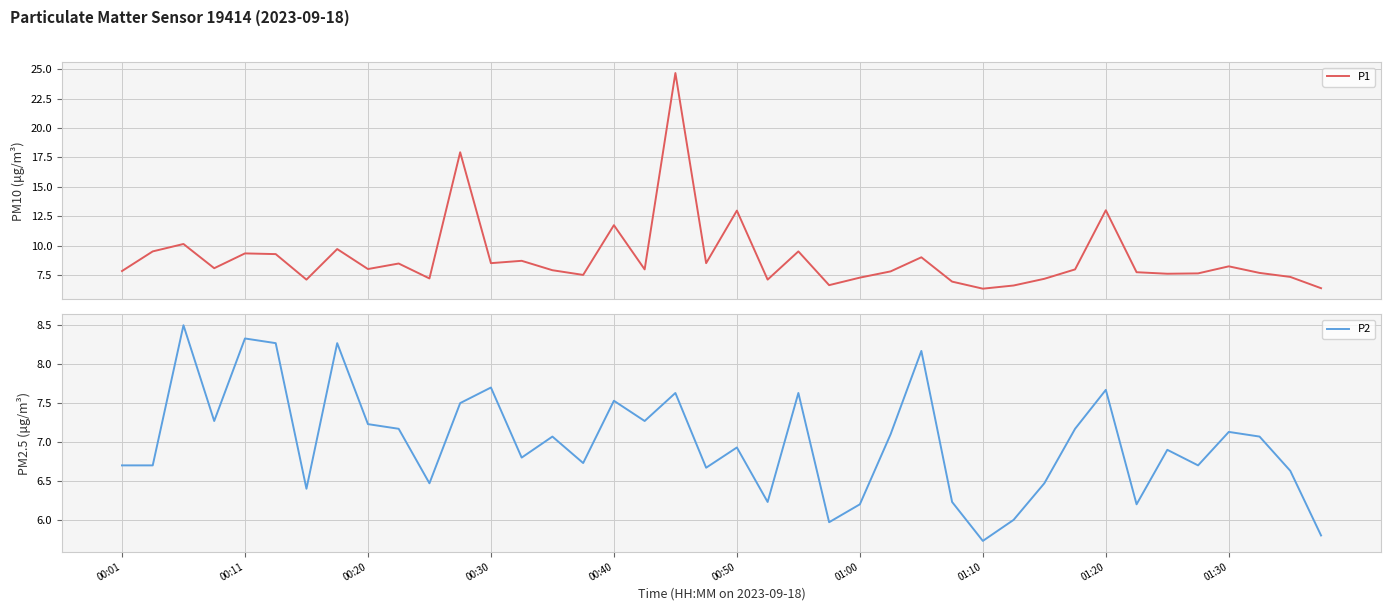

What is the lowest value of the P1 series?

6.3